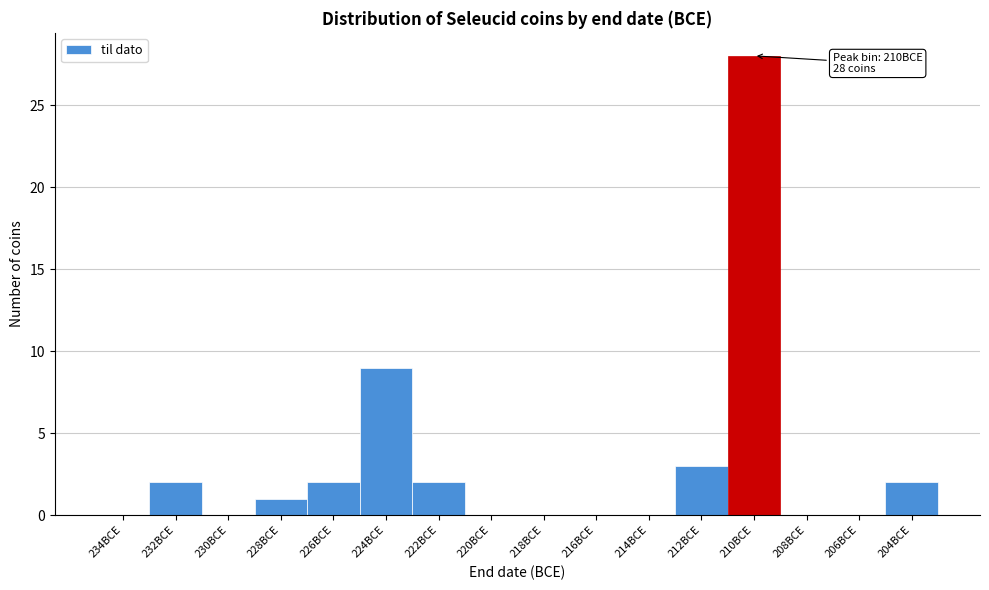

Reading right to left, what are all the values shown in this chart?

204BCE=2	206BCE=0	208BCE=0	210BCE=28	212BCE=3	214BCE=0	216BCE=0	218BCE=0	220BCE=0	222BCE=2	224BCE=9	226BCE=2	228BCE=1	230BCE=0	232BCE=2	234BCE=0